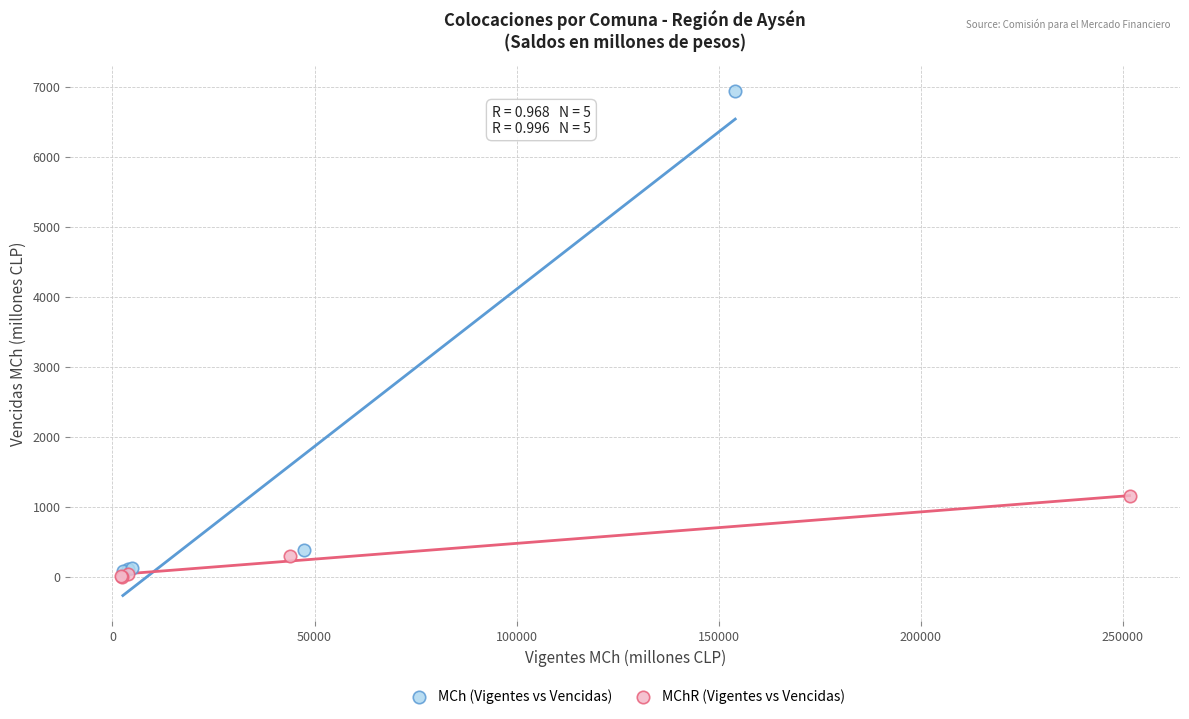

Which series has the widest spread of Y values?

MCh (Vigentes vs Vencidas)